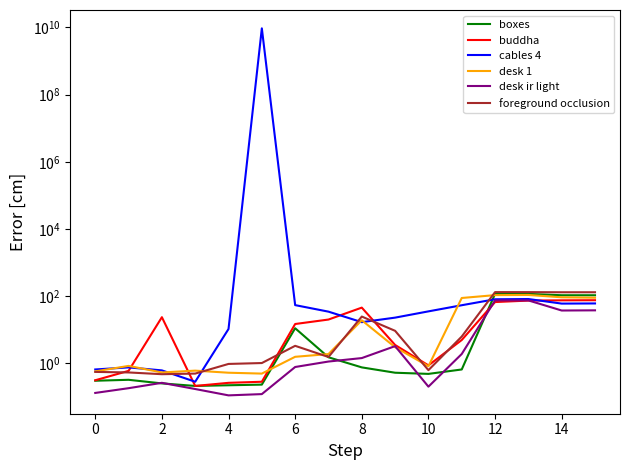

Which series has the largest total across all categories?

cables 4